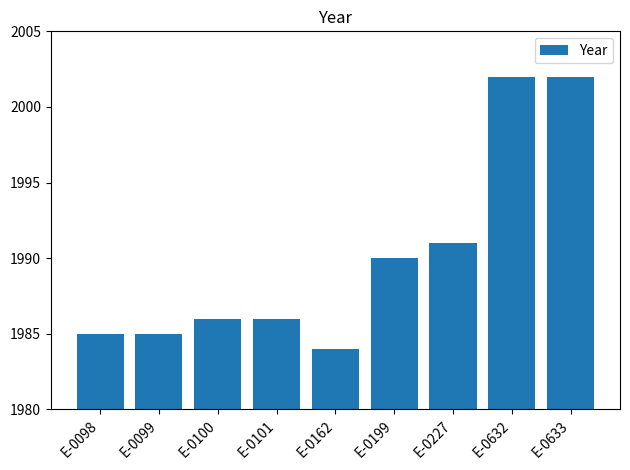

How many series are shown in this chart?

1